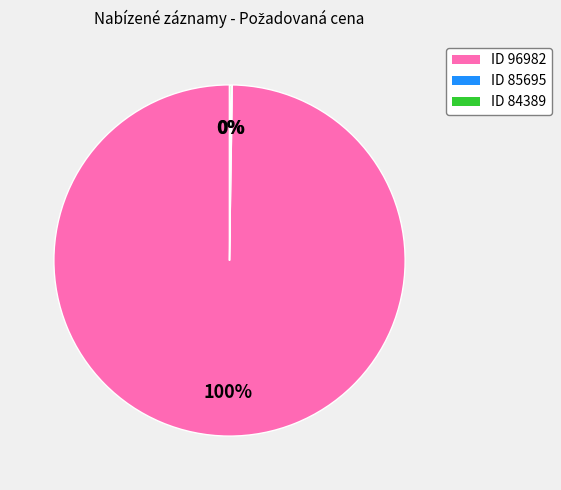

To the nearest percent, what is the difference between the largest and smallest slice percentages?

100%